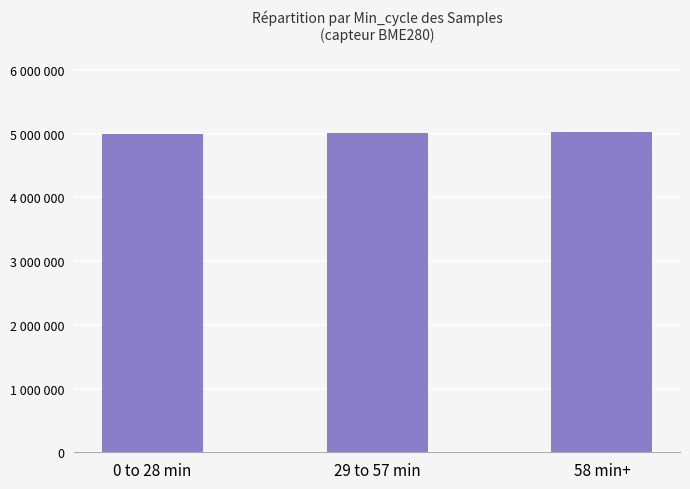

What is the label of the 3rd bar from the right?

0 to 28 min